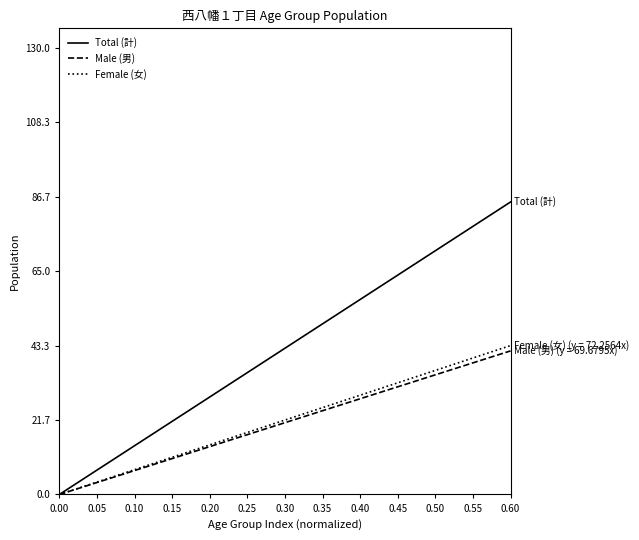

Which series has the largest total across all categories?

Total (計)